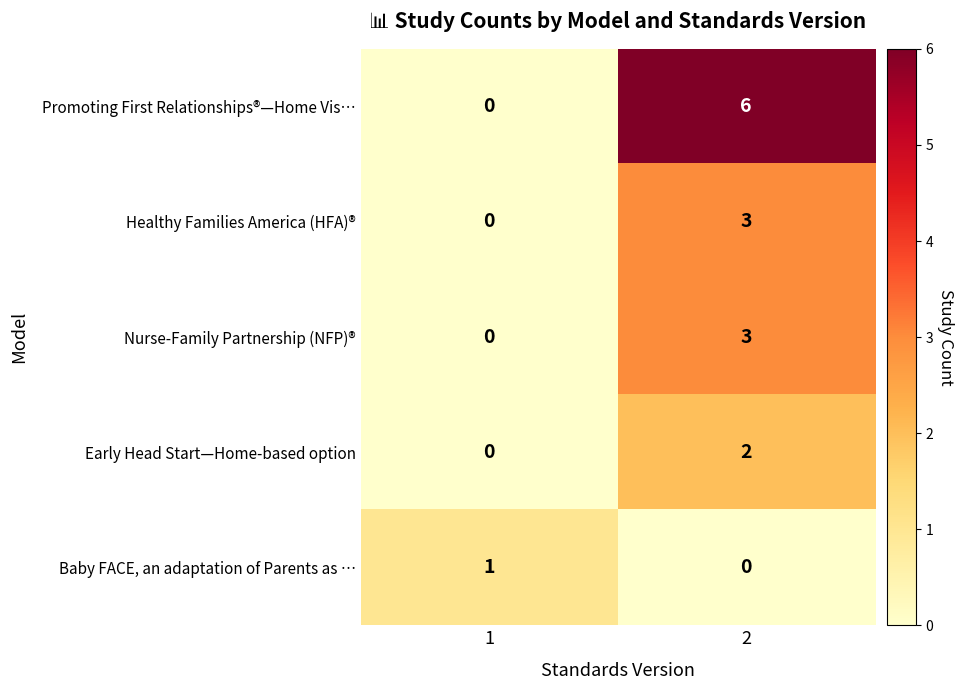

List the labels in order of Healthy Families America (HFA)® value, smallest first.

1, 2